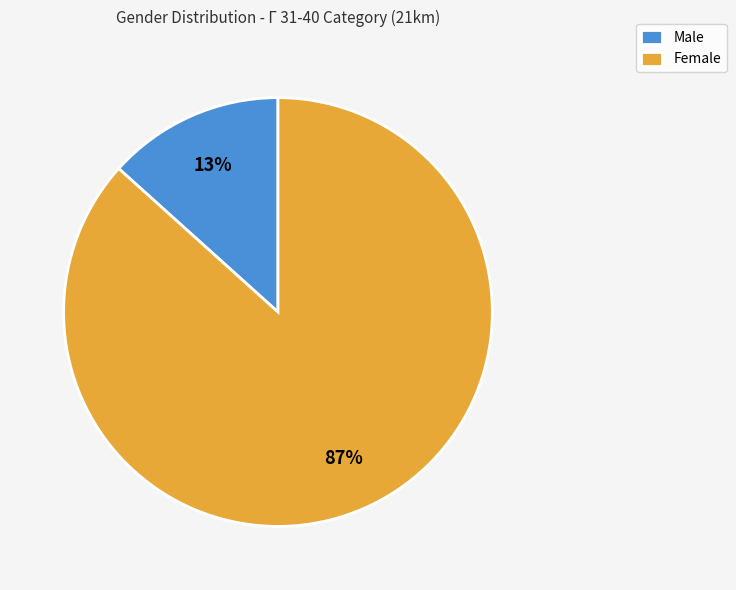

How many slices are in this pie chart?

2